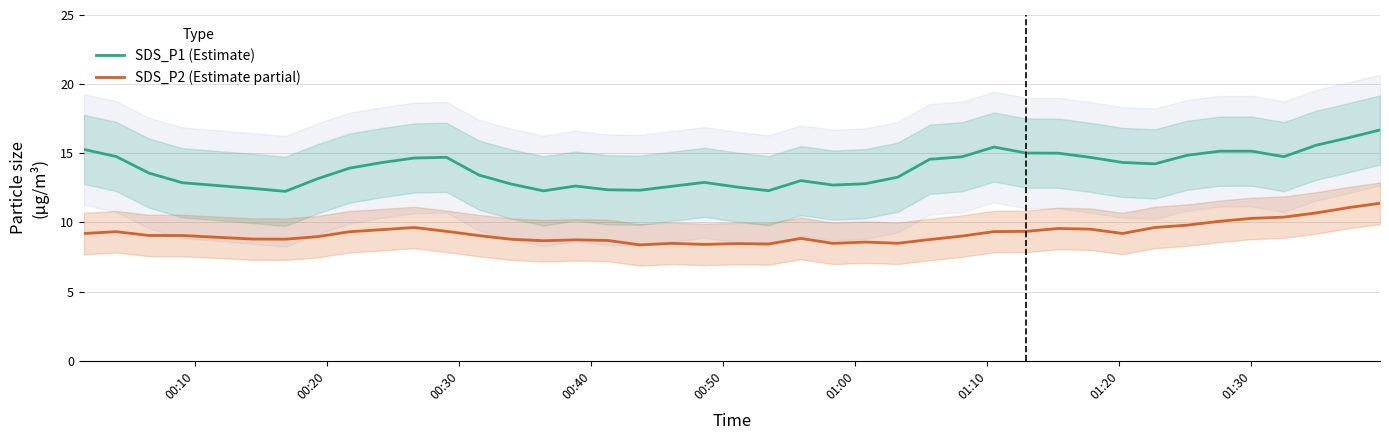

What are all the series names shown in the legend?

SDS_P1 (Estimate), SDS_P2 (Estimate partial)